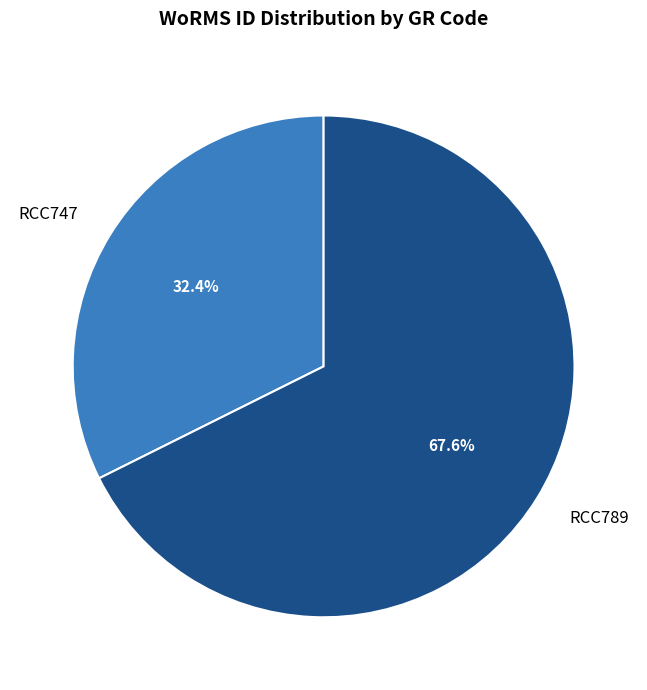

Rank the categories by value from highest to lowest.

RCC789, RCC747